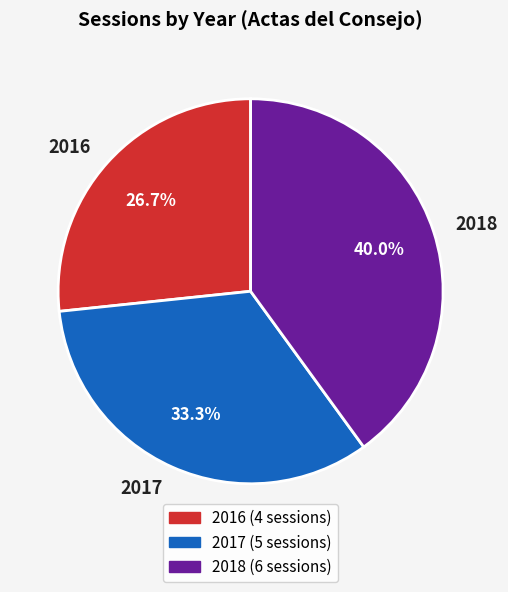

How many slices are in this pie chart?

3